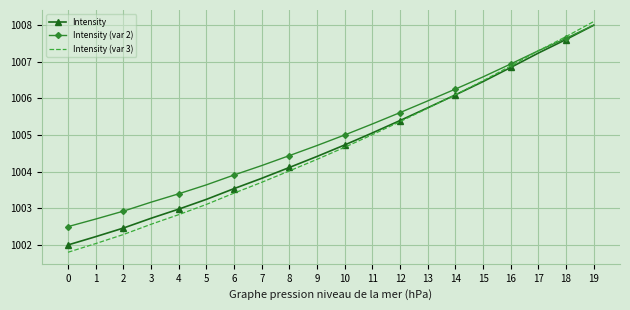

Reading left to right, transcribe all the data shown in this chart.

Intensity: 0=1002.0	1=1002.2	2=1002.5	3=1002.7	4=1003.0	5=1003.2	6=1003.5	7=1003.8	8=1004.1	9=1004.4	10=1004.7	11=1005.1	12=1005.4	13=1005.7	14=1006.1	15=1006.5	16=1006.8	17=1007.2	18=1007.6	19=1008.0
Intensity (var 2): 0=1002.5	1=1002.7	2=1002.9	3=1003.2	4=1003.4	5=1003.6	6=1003.9	7=1004.2	8=1004.4	9=1004.7	10=1005.0	11=1005.3	12=1005.6	13=1005.9	14=1006.3	15=1006.6	16=1006.9	17=1007.3	18=1007.6	19=1008.0
Intensity (var 3): 0=1001.8	1=1002.0	2=1002.3	3=1002.6	4=1002.8	5=1003.1	6=1003.4	7=1003.7	8=1004.0	9=1004.3	10=1004.7	11=1005.0	12=1005.4	13=1005.7	14=1006.1	15=1006.5	16=1006.9	17=1007.3	18=1007.7	19=1008.1